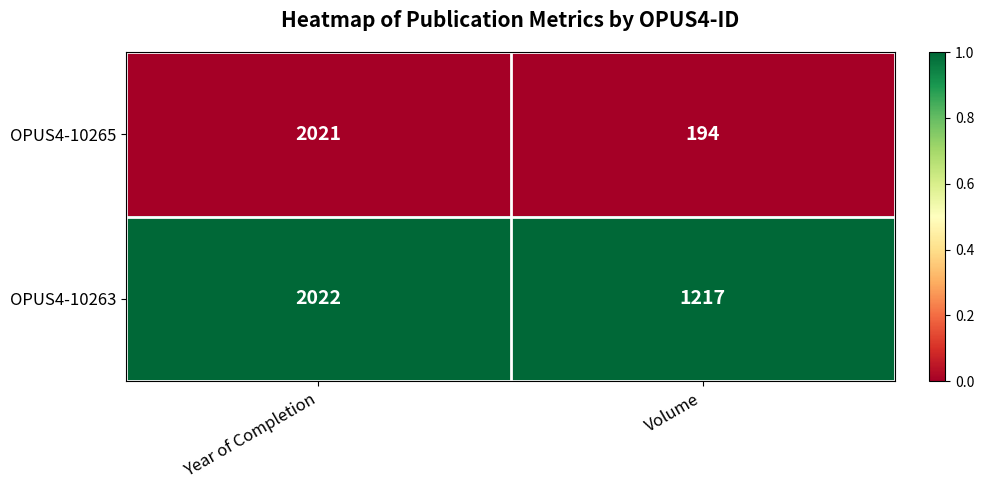

List the series in order of their peak value, lowest first.

OPUS4-10265, OPUS4-10263